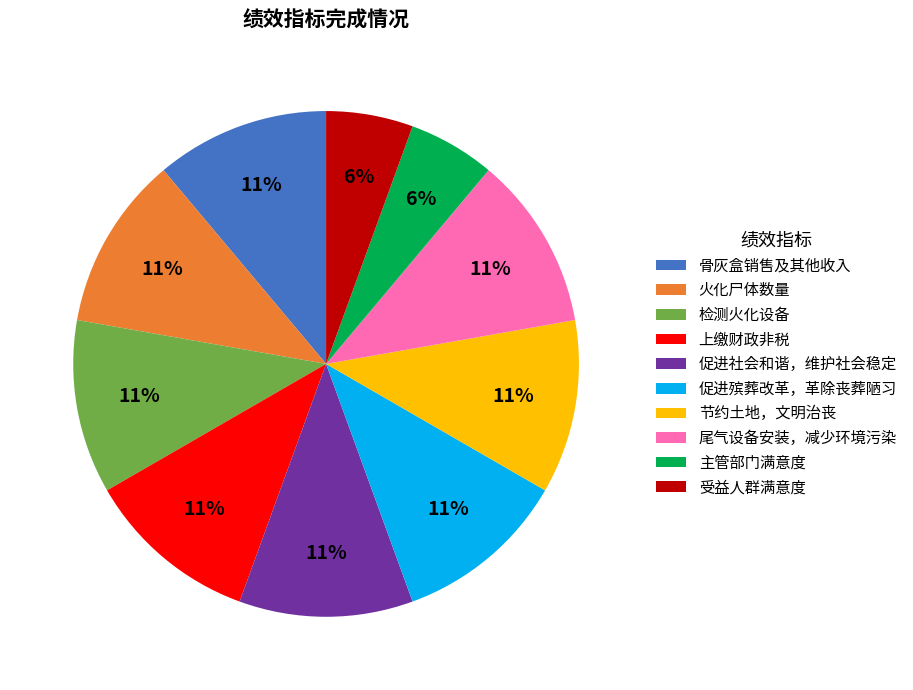

To the nearest percent, what is the average slice percentage?

10%